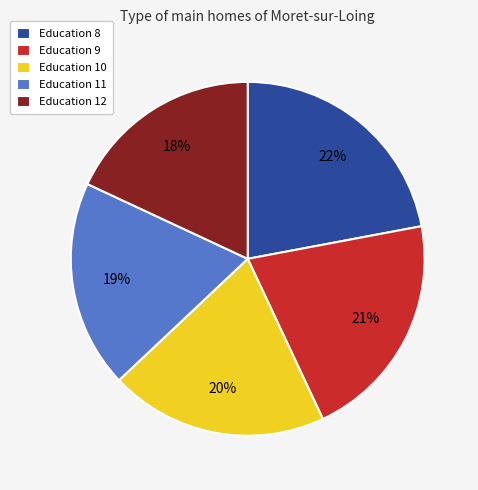

Which category has the smallest portion of the pie?

Education 12